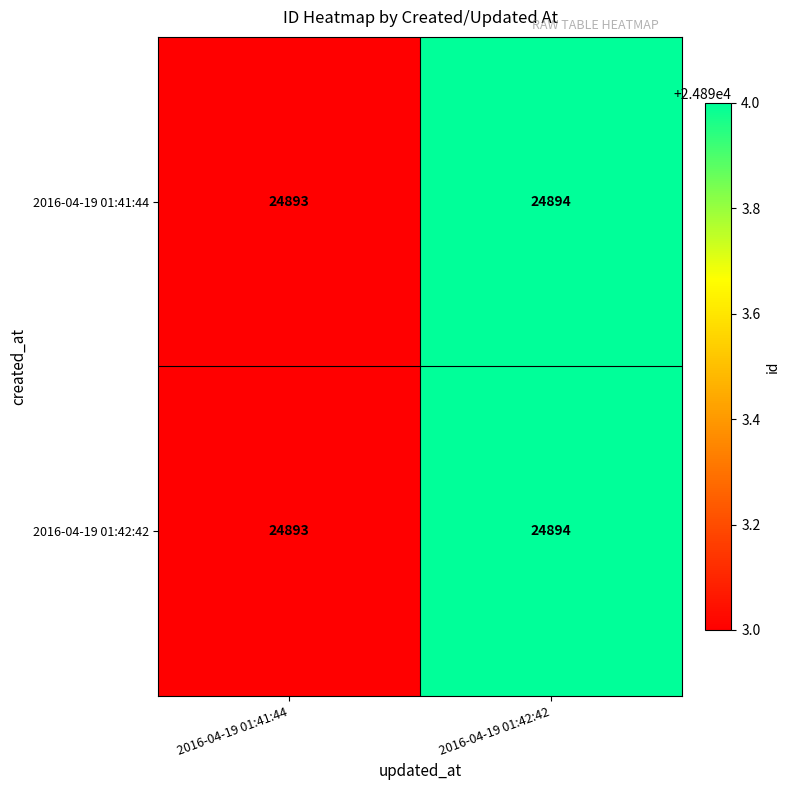

Reading left to right, extract all data points from this chart.

2016-04-19 01:41:44: 24893	24894
2016-04-19 01:42:42: 24893	24894